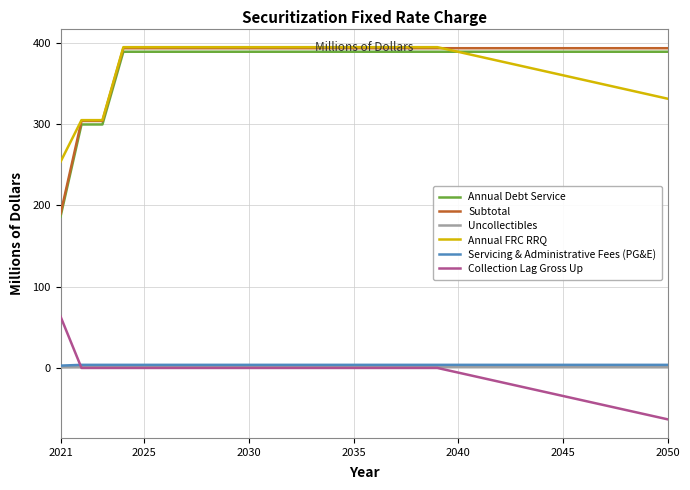

What is the smallest value displayed?

-63.2